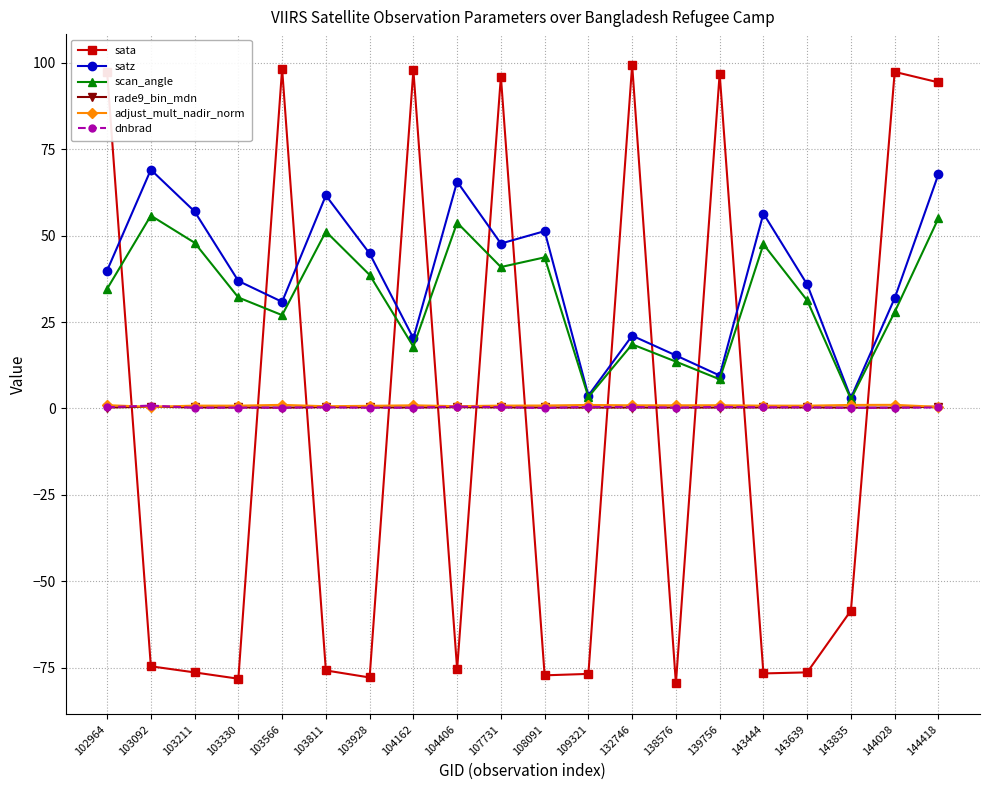

Is this an area chart (filled region under the line)?

No